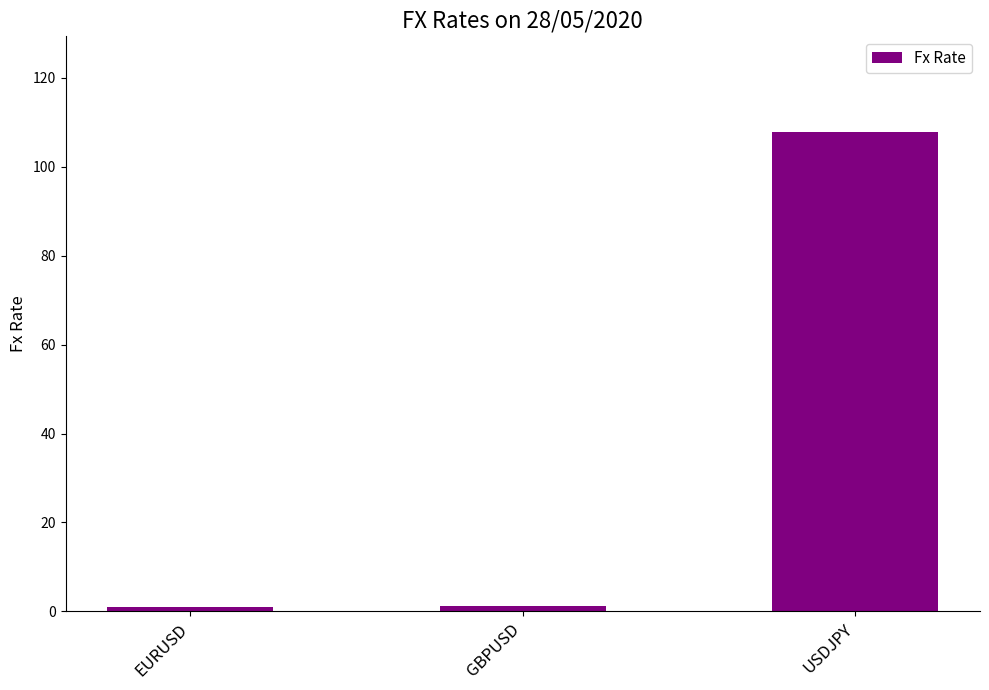

How many data points does each series have?

3